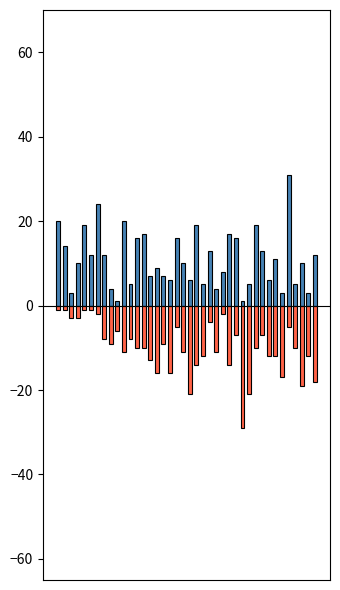

Which series changed the most between 5 and 22?

Peak Position (neg)